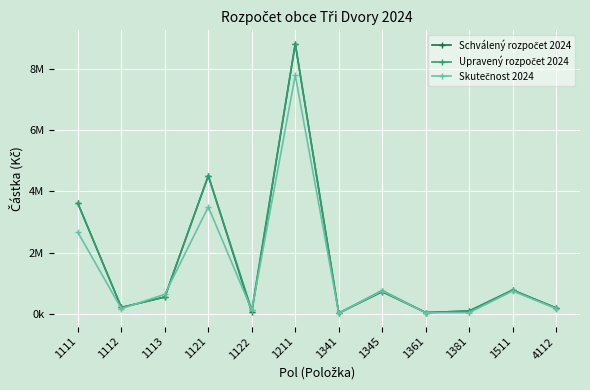

Reading left to right, transcribe all the data shown in this chart.

Schválený rozpočet 2024: 1111=3604711.0	1112=206395.0	1113=548421.0	1121=4511205.0	1122=50000.0	1211=8821912.0	1341=20000.0	1345=720000.0	1361=40000.0	1381=90000.0	1511=774000.0	4112=192900.0
Upravený rozpočet 2024: 1111=3604711.0	1112=206395.0	1113=548421.0	1121=4511205.0	1122=115710.0	1211=8821912.0	1341=20000.0	1345=760000.0	1361=40000.0	1381=90000.0	1511=774000.0	4112=186200.0
Skutečnost 2024: 1111=2660186.2	1112=165584.4	1113=638084.8	1121=3493464.3	1122=115710.0	1211=7792134.6	1341=18875.0	1345=745741.0	1361=33560.0	1381=35653.7	1511=743561.8	4112=170687.0